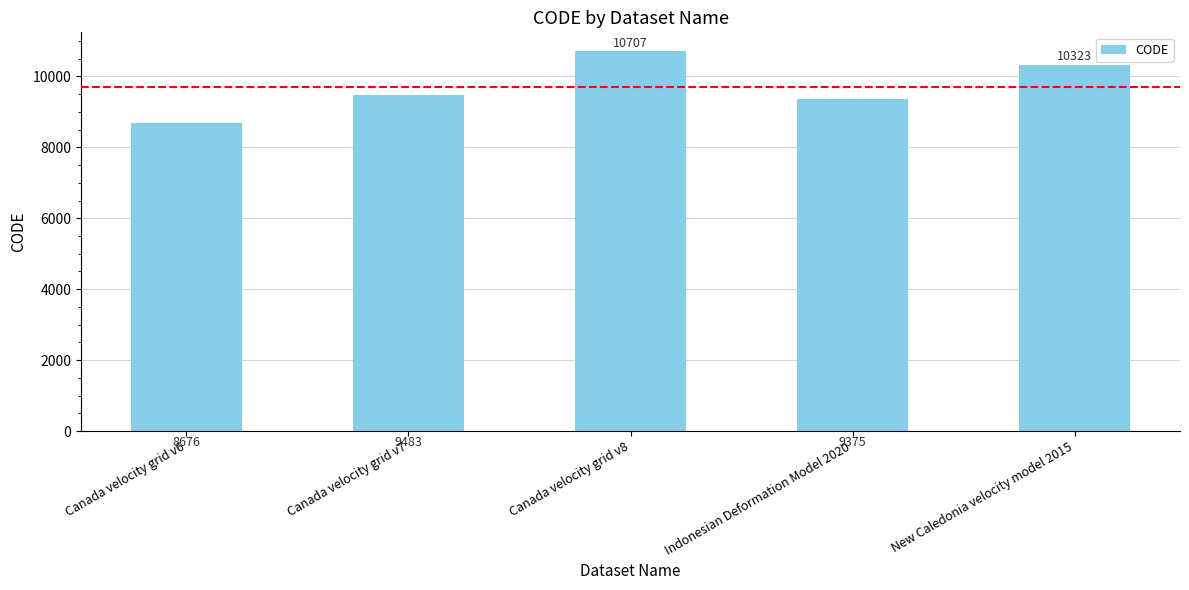

Rank the categories by value from highest to lowest.

Canada velocity grid v8, New Caledonia velocity model 2015, Canada velocity grid v7, Indonesian Deformation Model 2020, Canada velocity grid v6